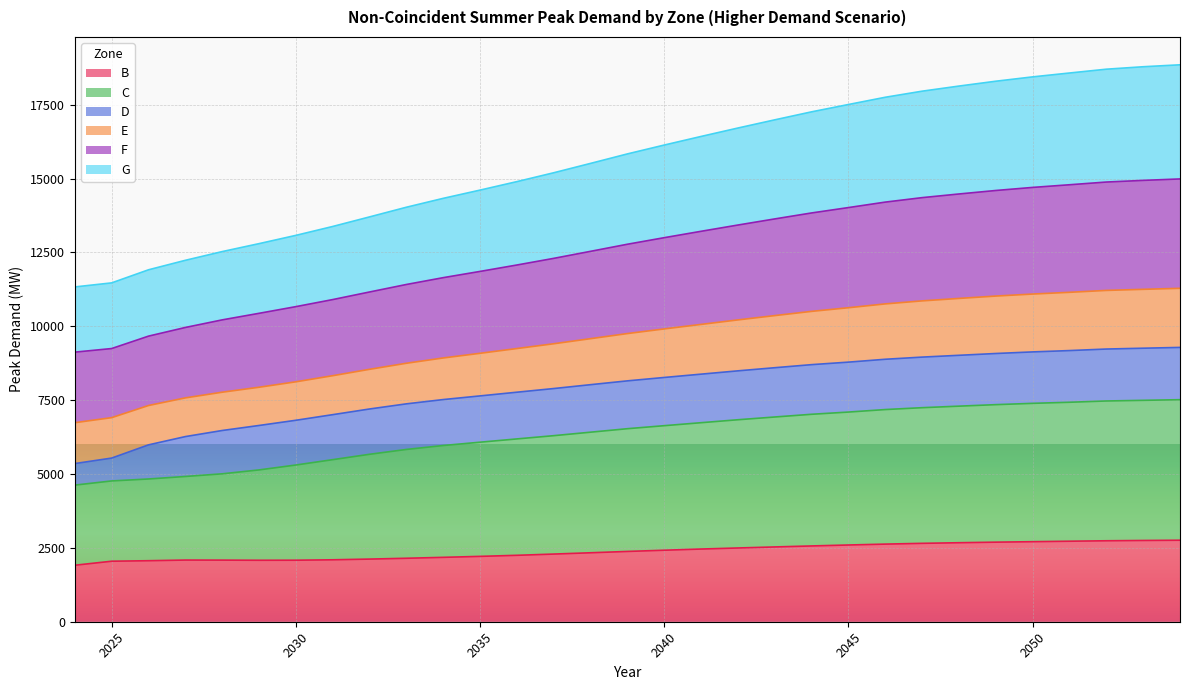

How many interior local valleys does the B series have?

1